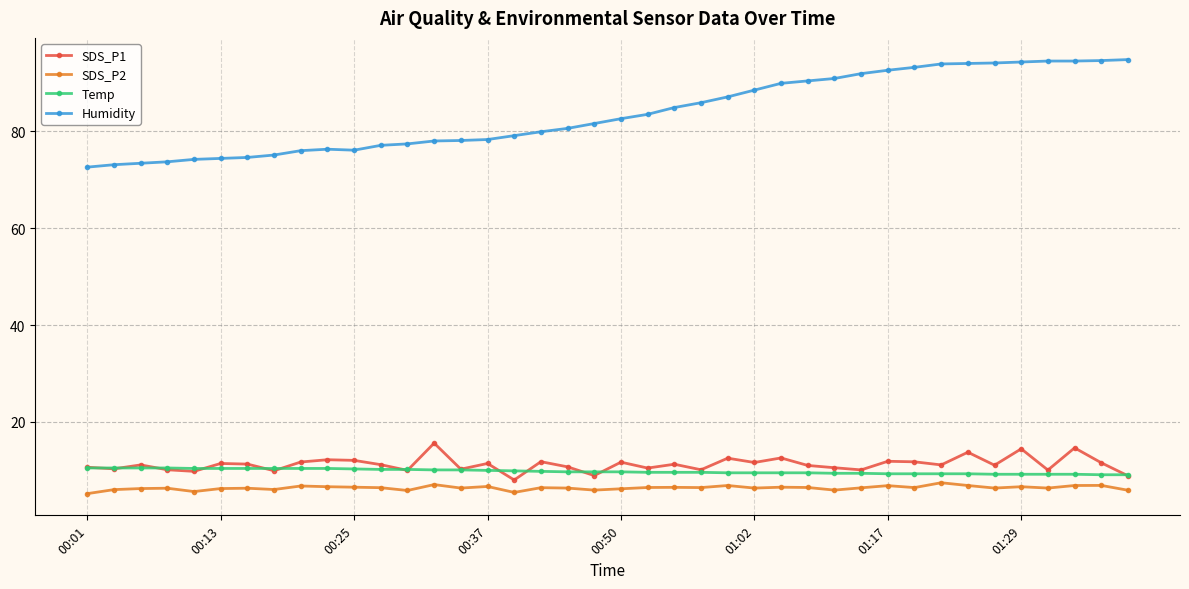

Is this an area chart (filled region under the line)?

No